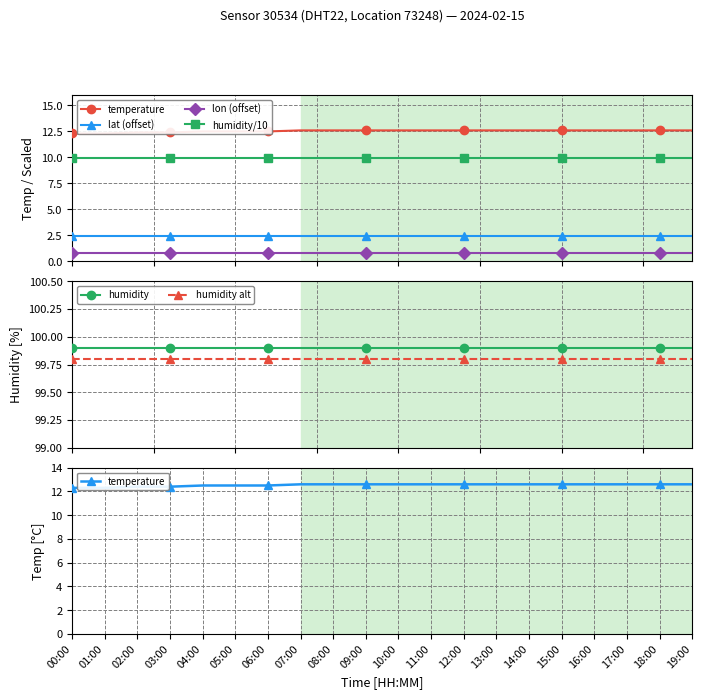

Is the value of lat (offset) at 13:00 greater than the value of lon (offset) at 17:00?

Yes